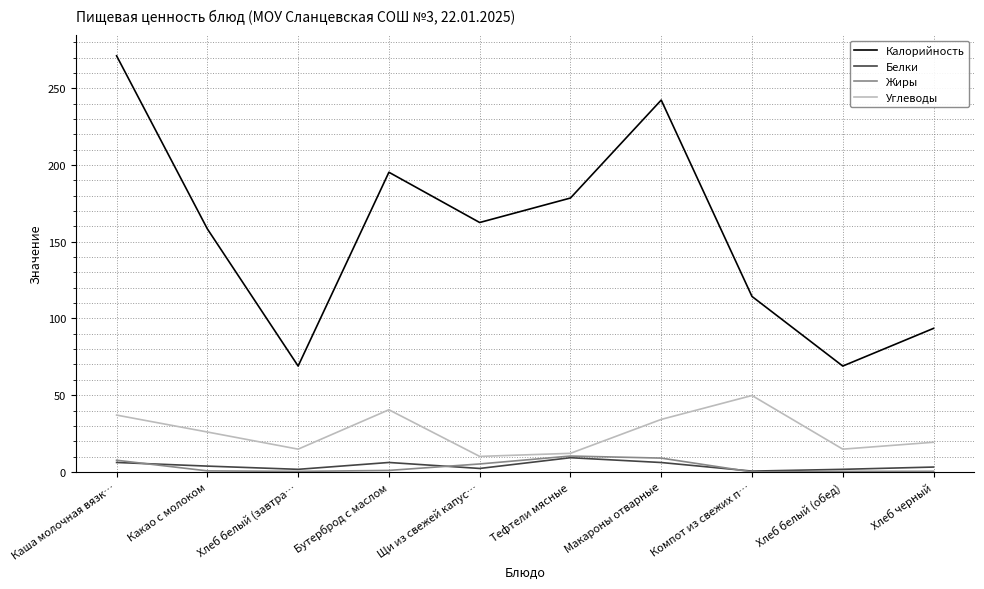

Which series changed the most between Бутерброд с маслом and Компот из свежих п…?

Калорийность